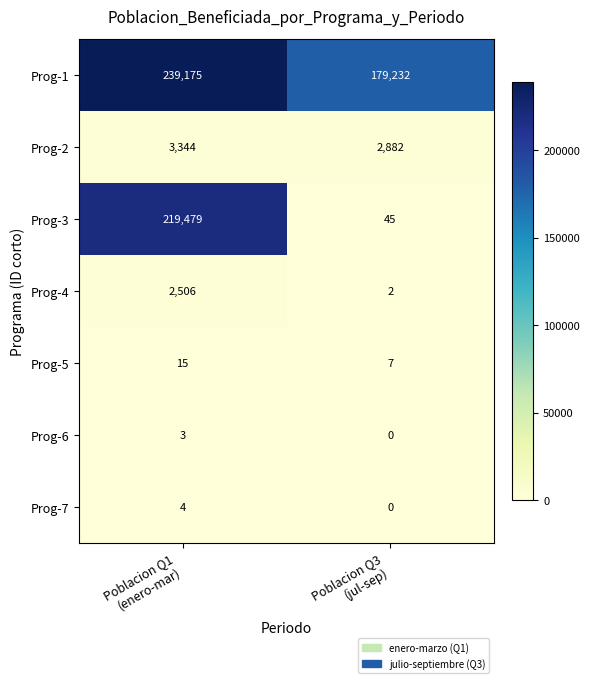

What is the greatest value displayed?

239175